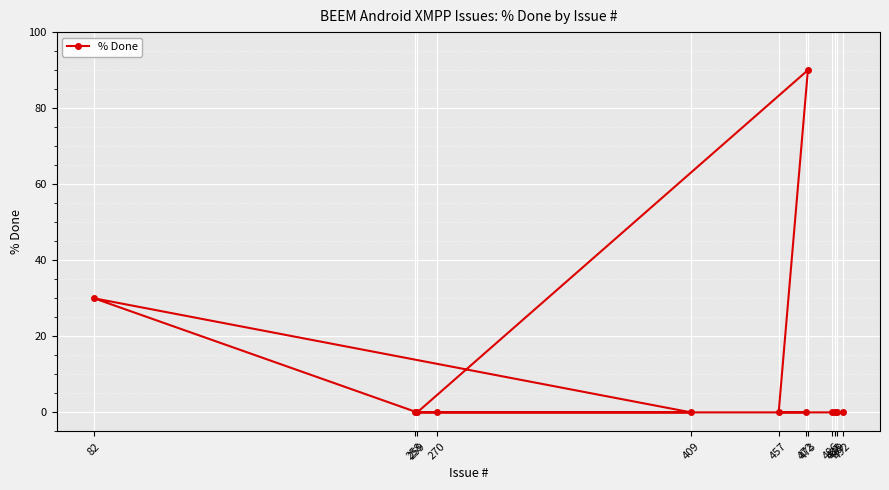

How many points are lower than both their immediate neighbors (excluding endpoints)?

1